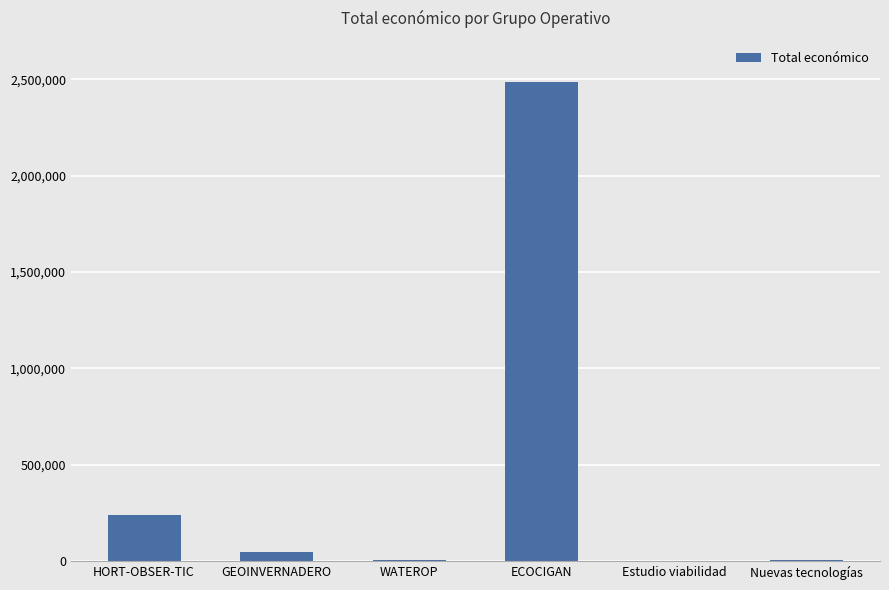

At which label is the value closest to 1242857?

HORT-OBSER-TIC